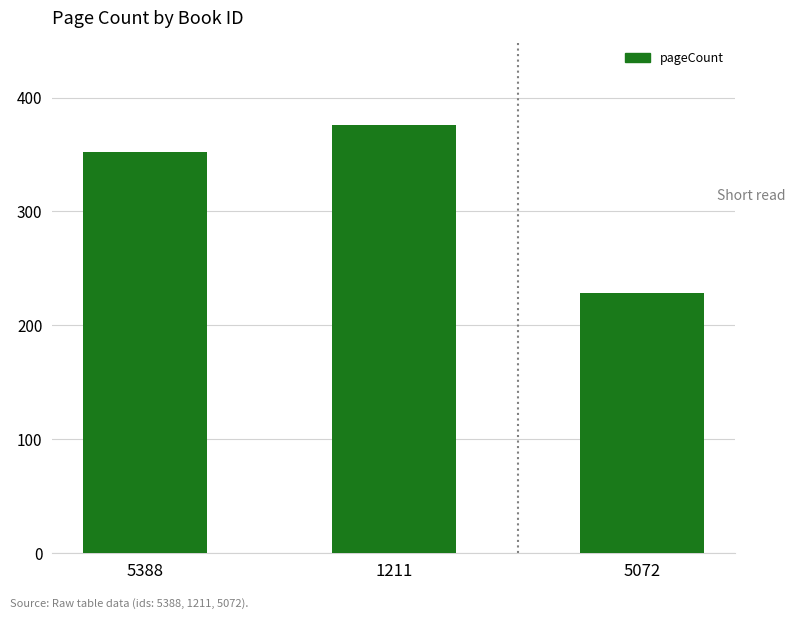

What is the difference between the maximum and minimum values?

148